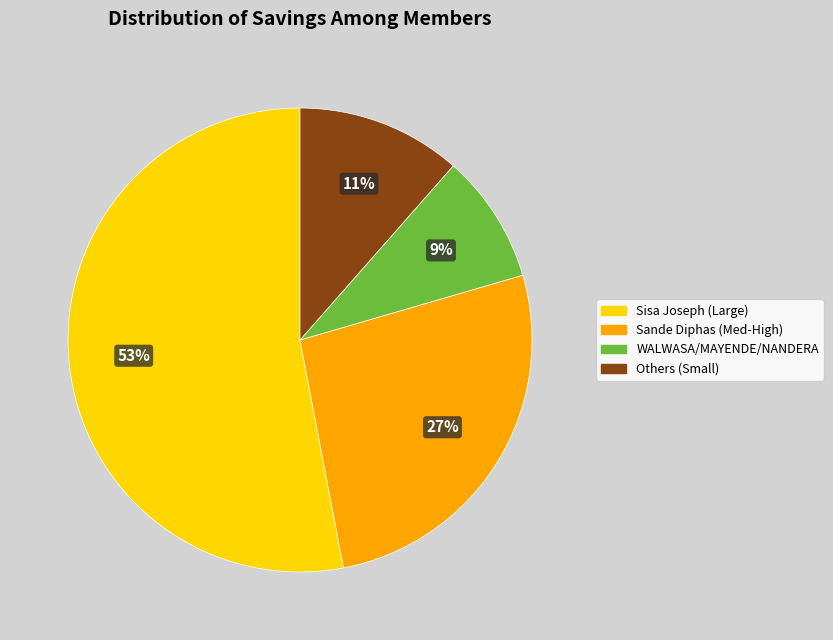

Does any single category account for the majority?

Yes